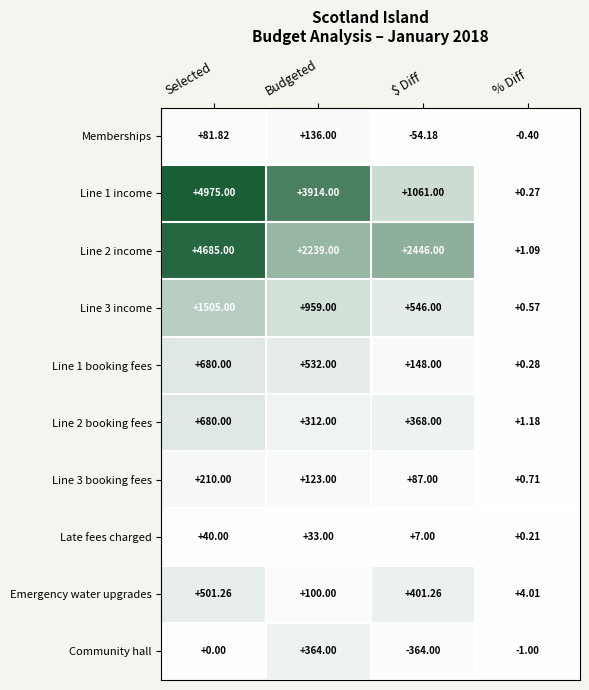

Which label corresponds to the smallest value in the chart?

$ Diff